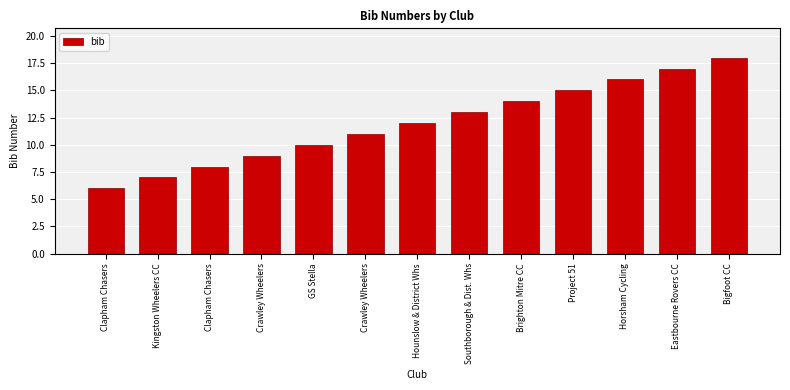

What is the sum of the values at Brighton Mitre CC and Clapham Chasers?

22